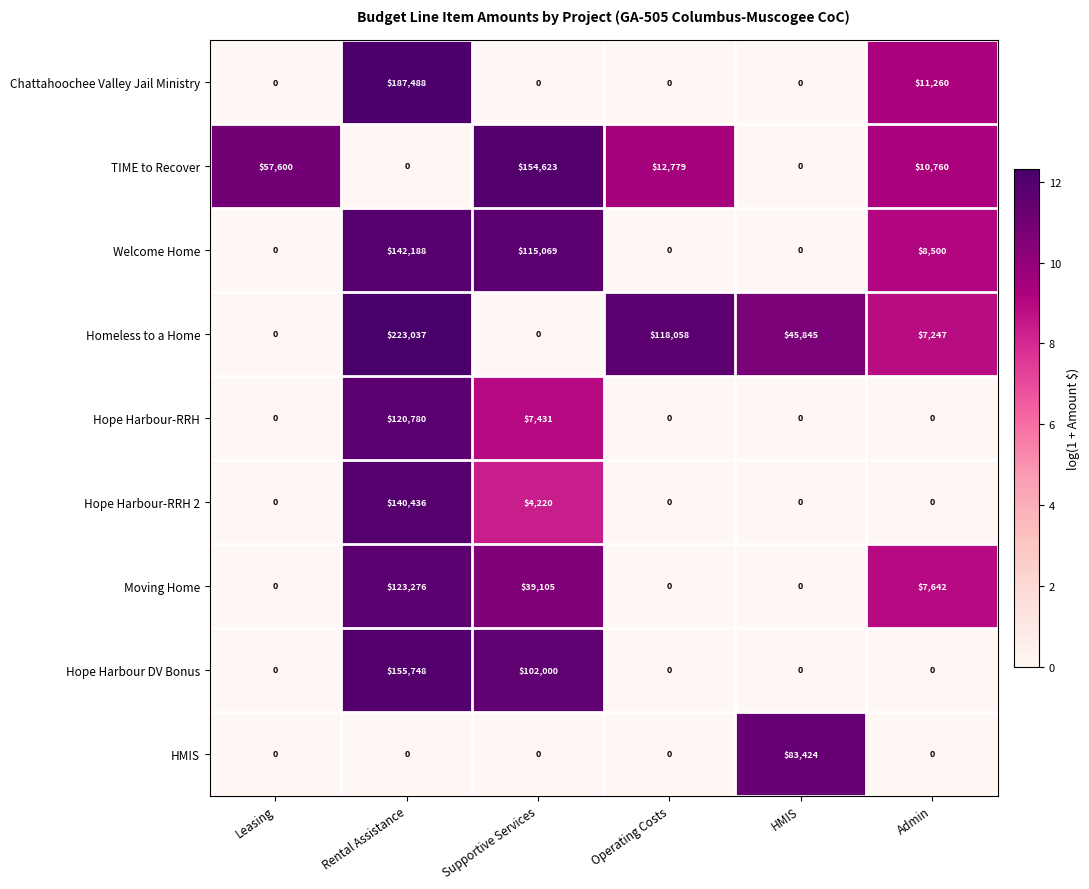

Is it true that Hope Harbour DV Bonus equals 0 at Leasing?

True